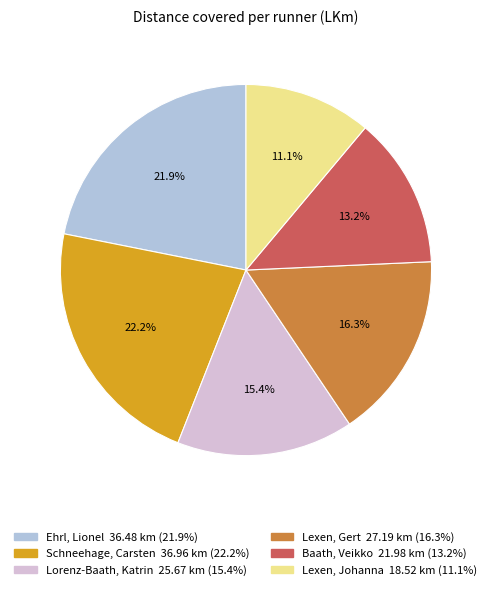

What is the smallest slice in the pie chart?

Lexen, Johanna